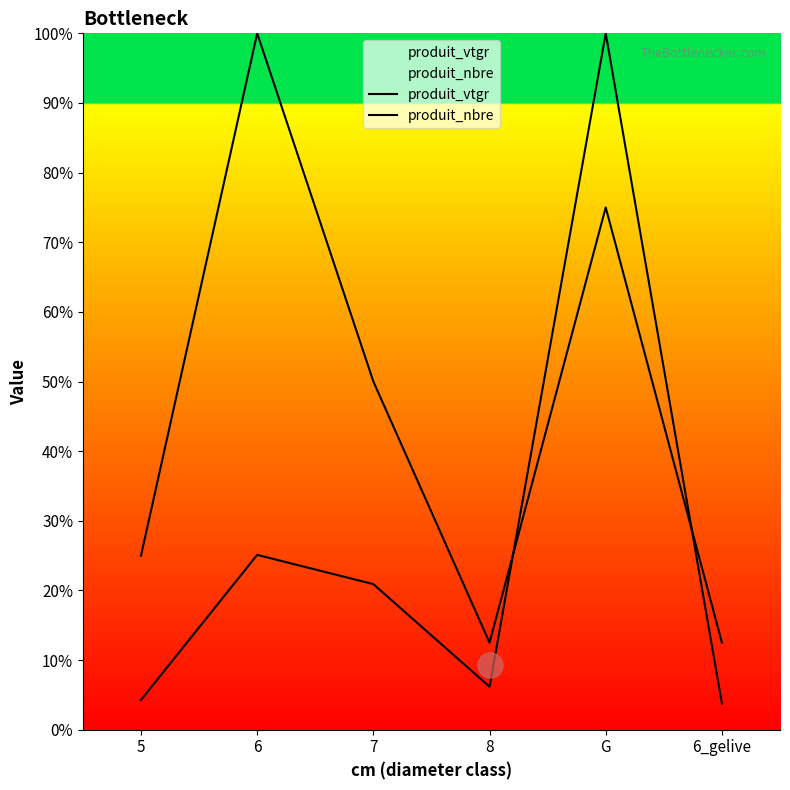

Which category has the highest value in the produit_nbre series?

6